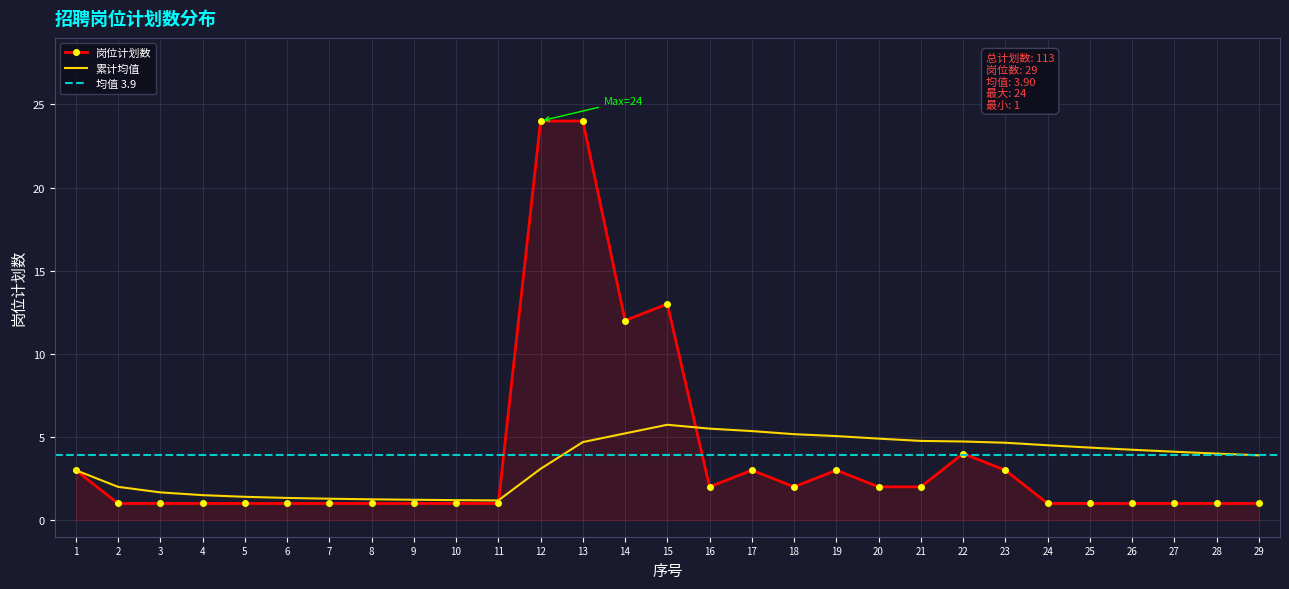

What is the difference between the maximum and second lowest values?

23